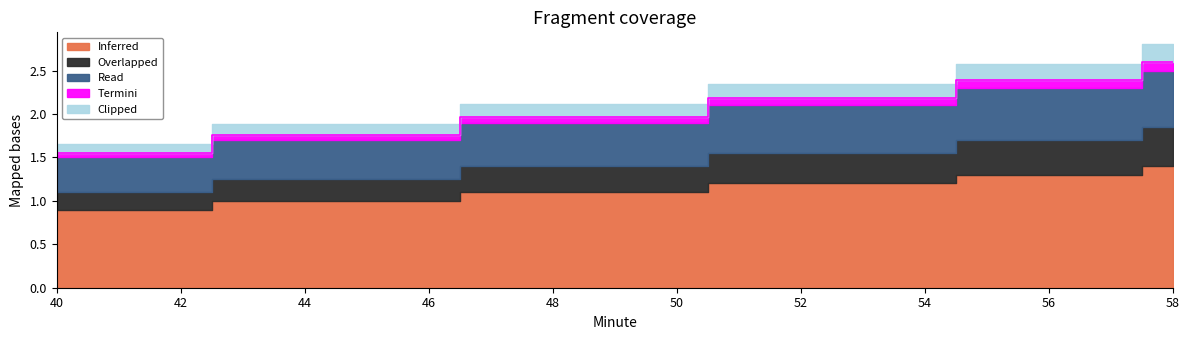

What are all the series names shown in the legend?

Inferred, Overlapped, Read, Termini, Clipped